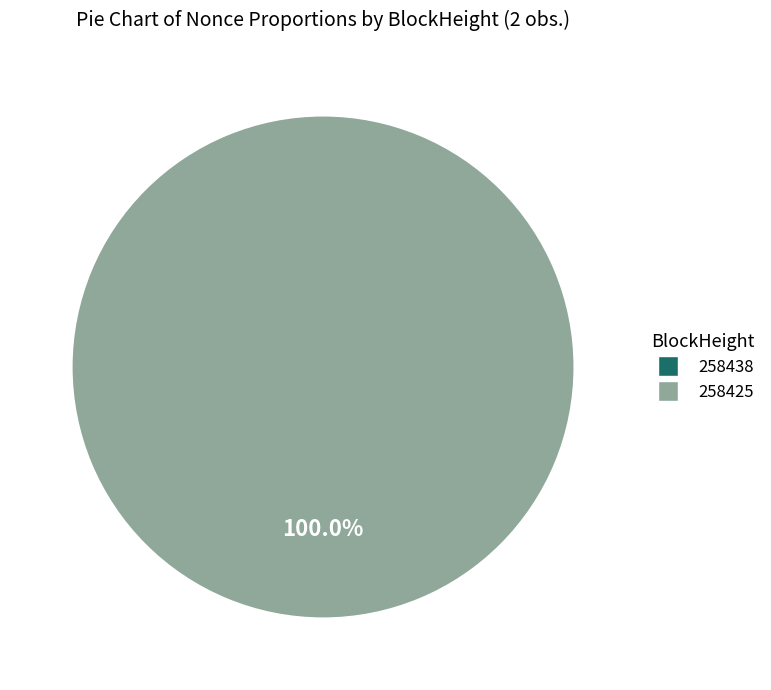

What percentage is the 258425 slice, to the nearest percent?

100%